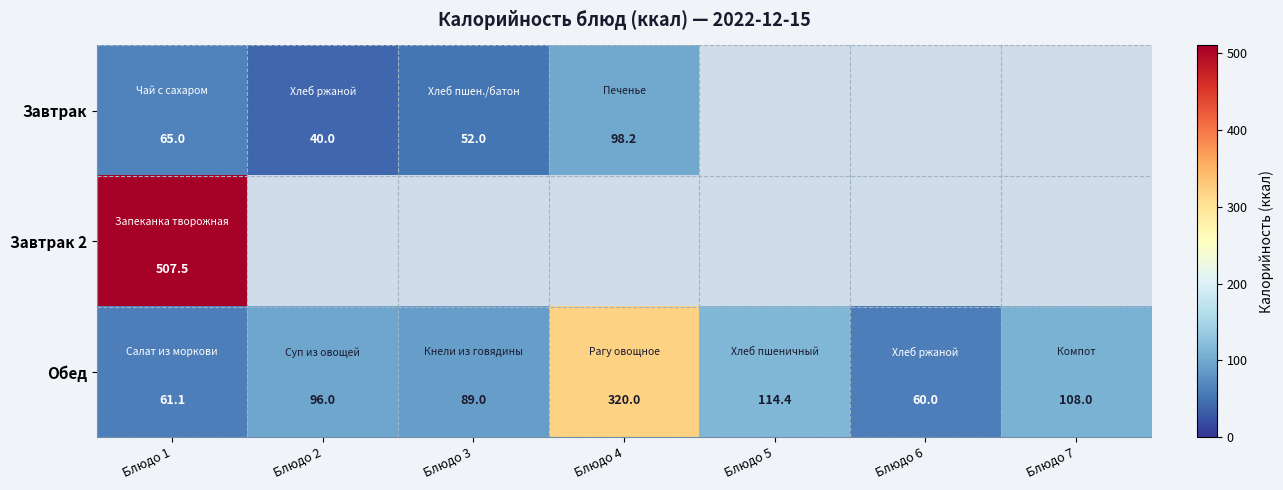

Rank the categories by Обед value from lowest to highest.

Блюдо 6, Блюдо 1, Блюдо 3, Блюдо 2, Блюдо 7, Блюдо 5, Блюдо 4